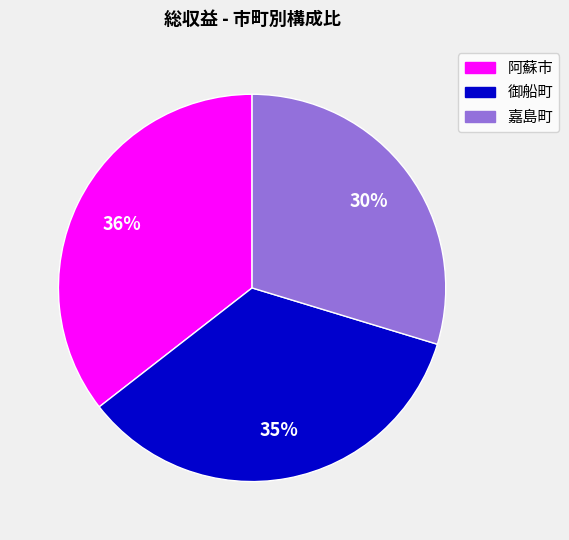

Is 阿蘇市 the majority of the pie?

No